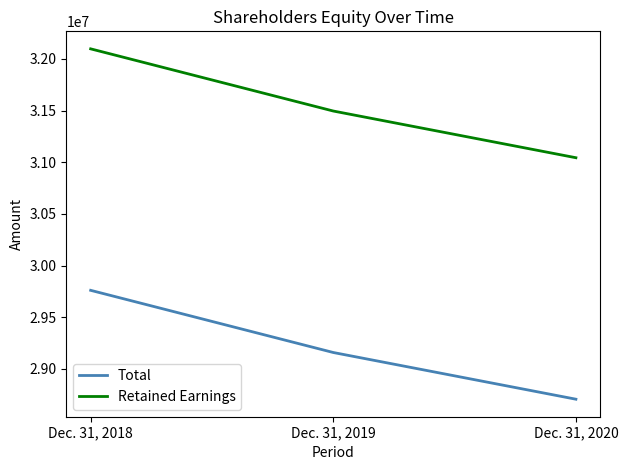

How many distinct data groups are displayed?

2